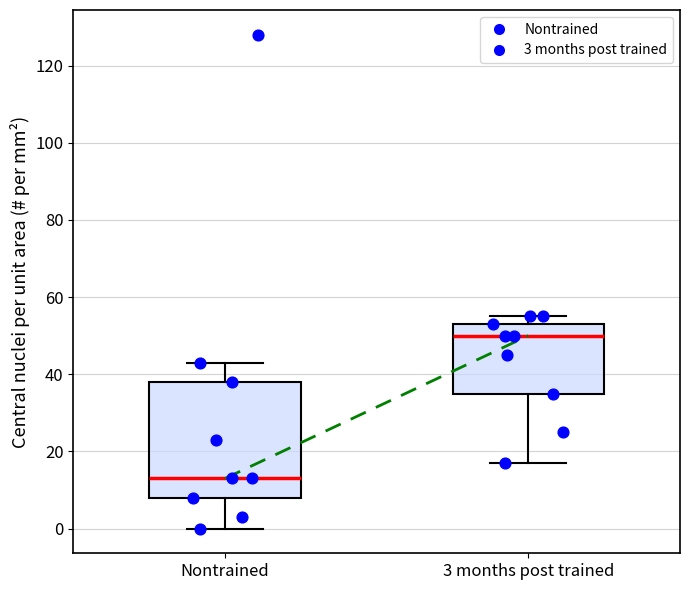

Where is the lower edge of the box for 3 months post trained on the y-axis? The values are not printed on the chart, so give them approximately, as read against the axis.

36